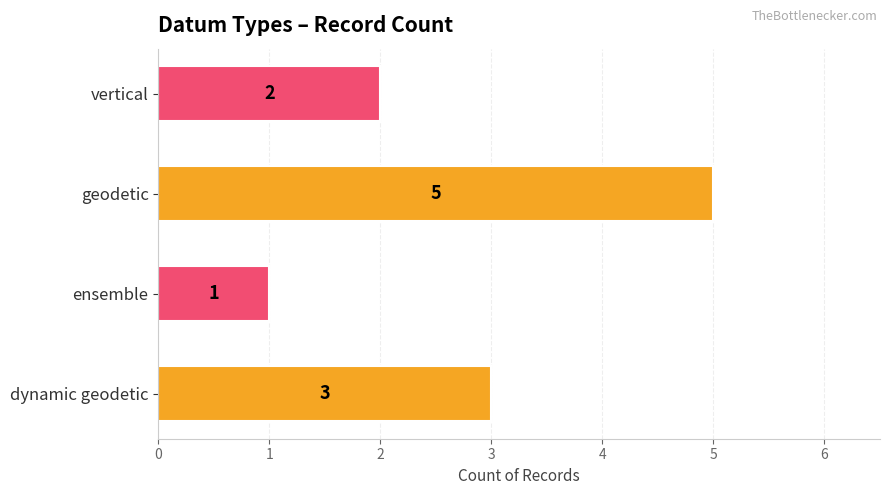

How many values are below 3?

2